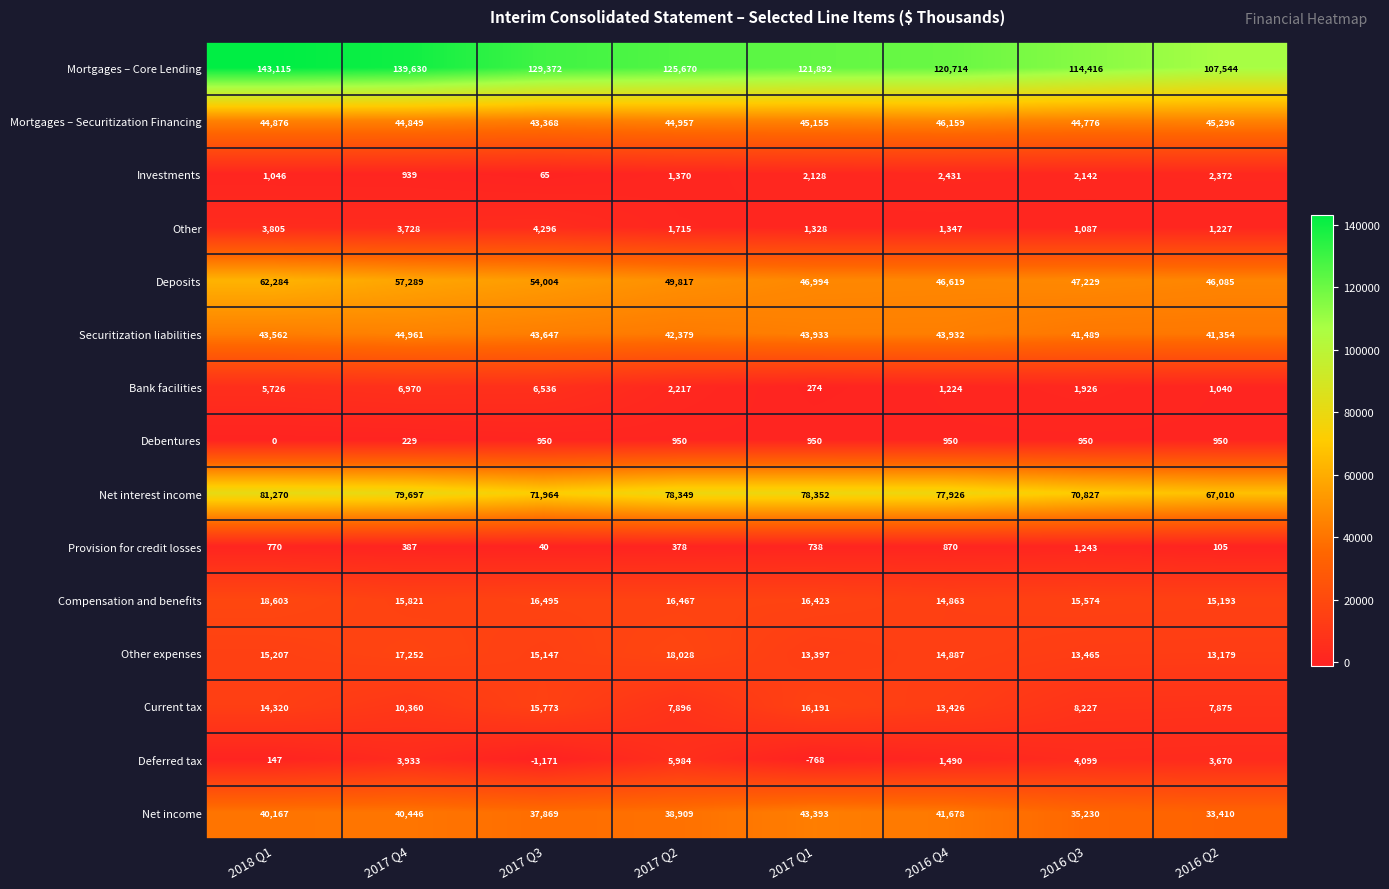

At which category is the sum across all series the highest?

2018 Q1